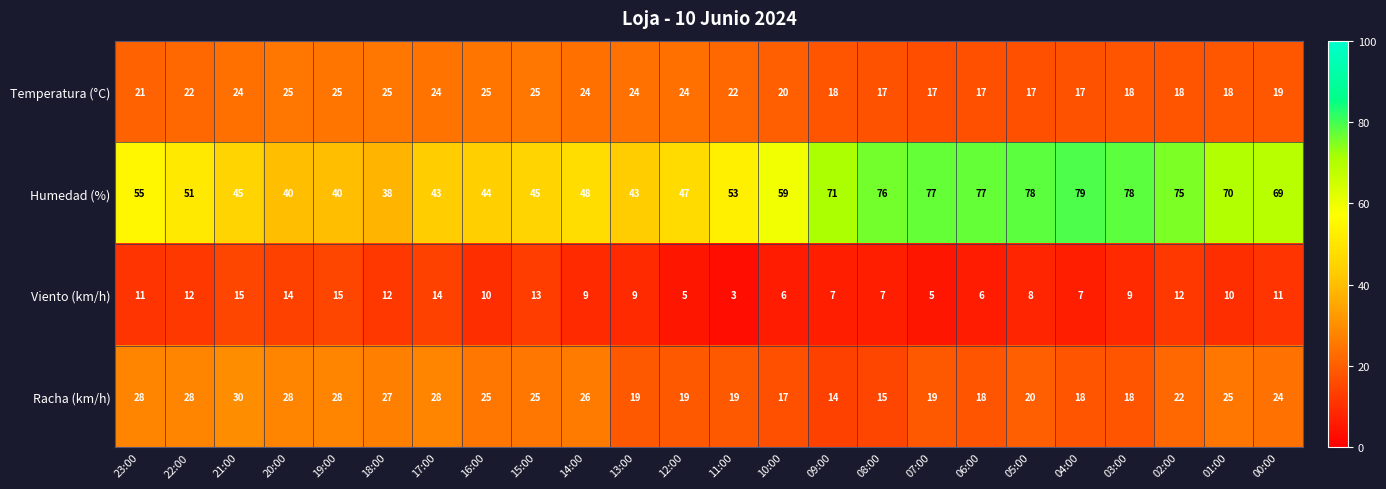

At which category is the sum across all series the highest?

02:00